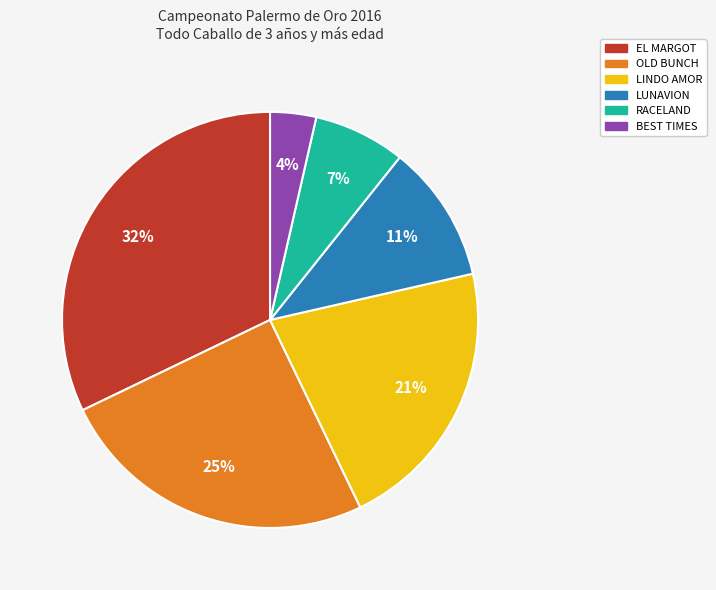

True or false: LUNAVION accounts for 11% of the total.

True